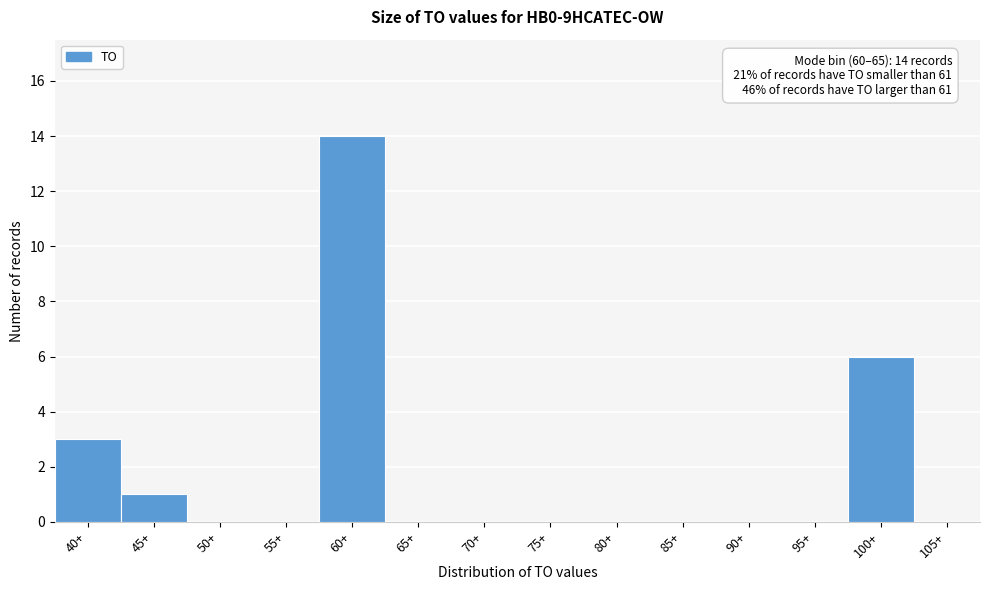

Reading left to right, transcribe all the data shown in this chart.

40+=3	45+=1	50+=0	55+=0	60+=14	65+=0	70+=0	75+=0	80+=0	85+=0	90+=0	95+=0	100+=6	105+=0